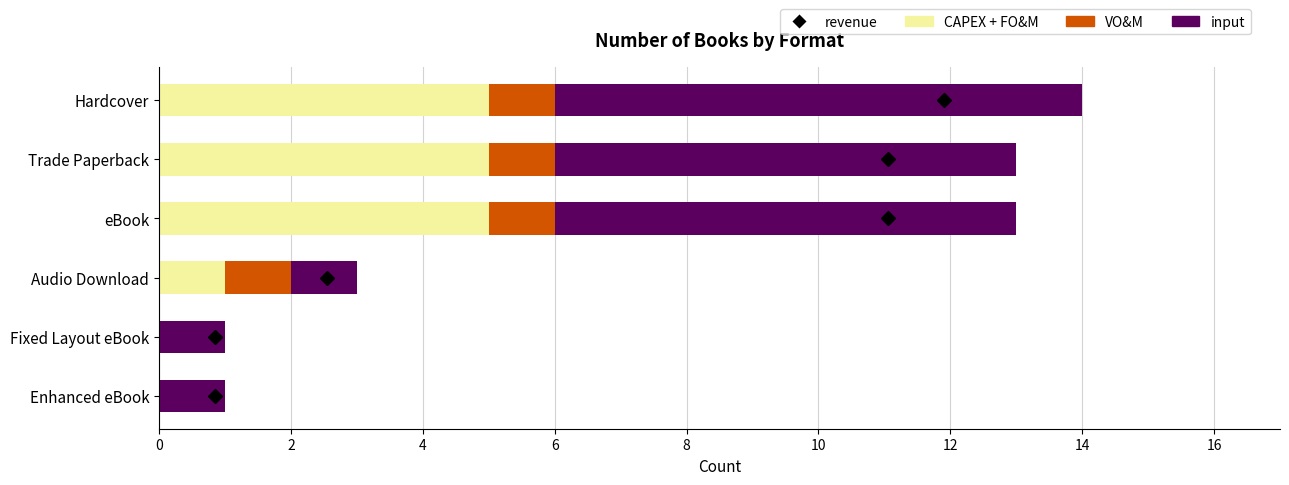

The CAPEX + FO&M series shows 1 at Audio Download. True or false?

True